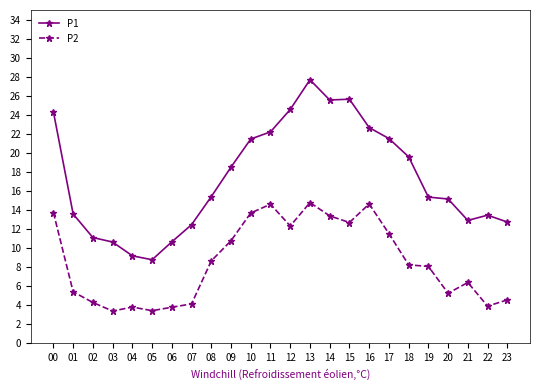

What are all the series names shown in the legend?

P1, P2